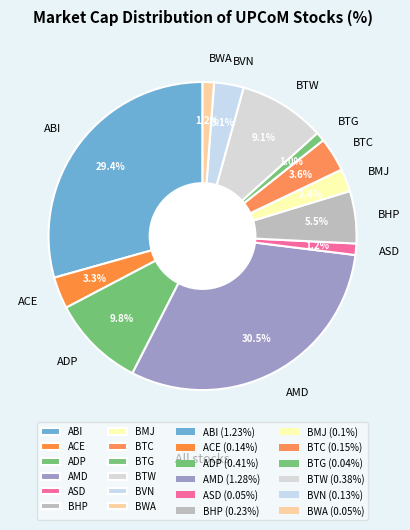

Is it true that BTG is 11% of the pie?

False